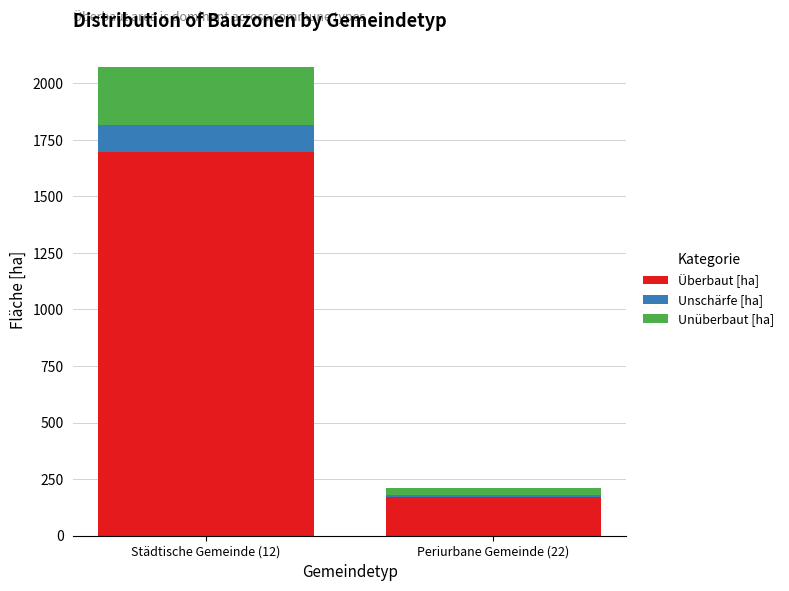

Reading left to right, what are the values for Überbaut [ha]?

Städtische Gemeinde (12)=1696.8	Periurbane Gemeinde (22)=169.1